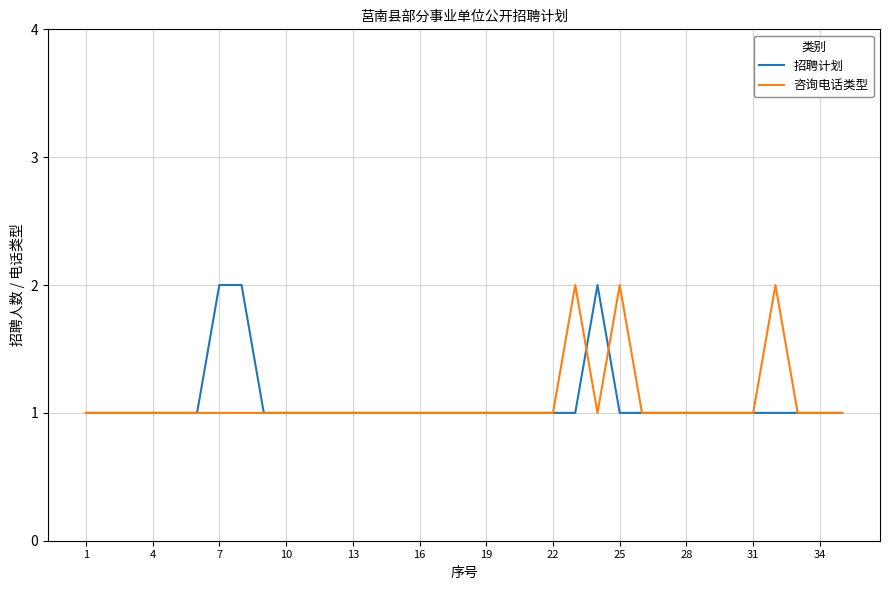

What are all the series names shown in the legend?

招聘计划, 咨询电话类型